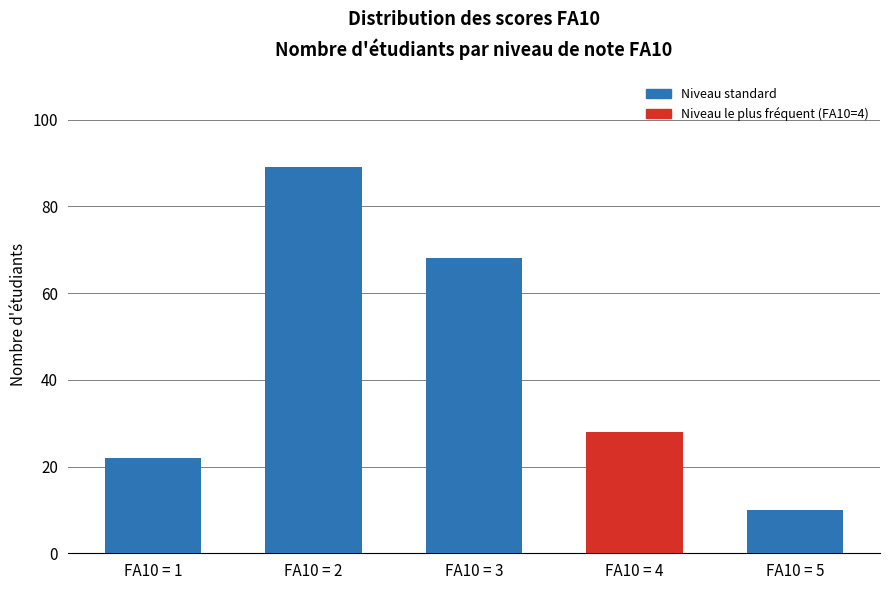

Reading left to right, what are all the values shown in this chart?

FA10 = 1=22	FA10 = 2=89	FA10 = 3=68	FA10 = 4=28	FA10 = 5=10